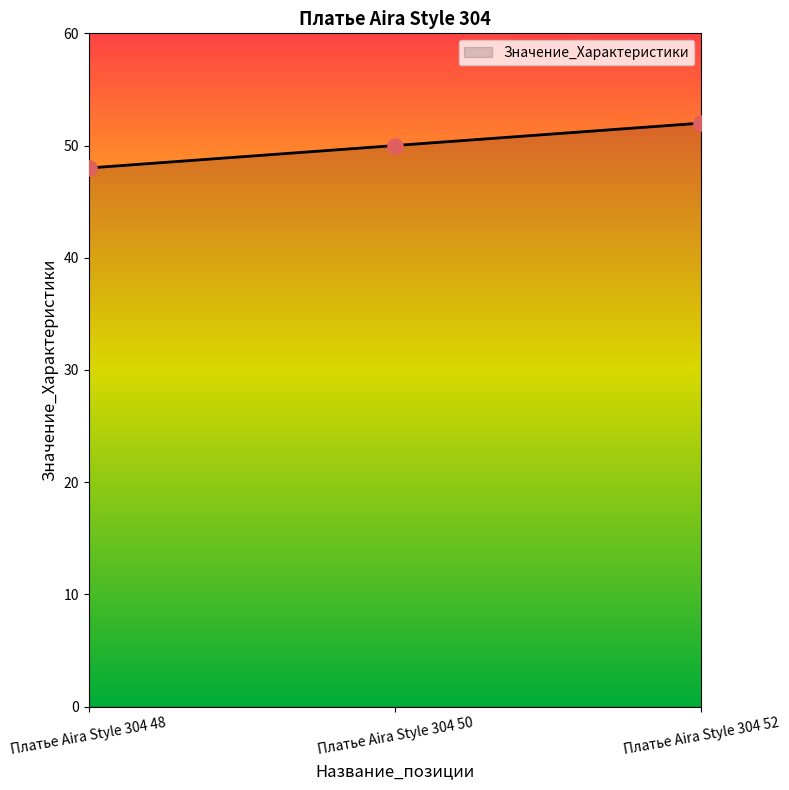

What is the change in value from Платье Aira Style 304 48 to Платье Aira Style 304 52?

+4